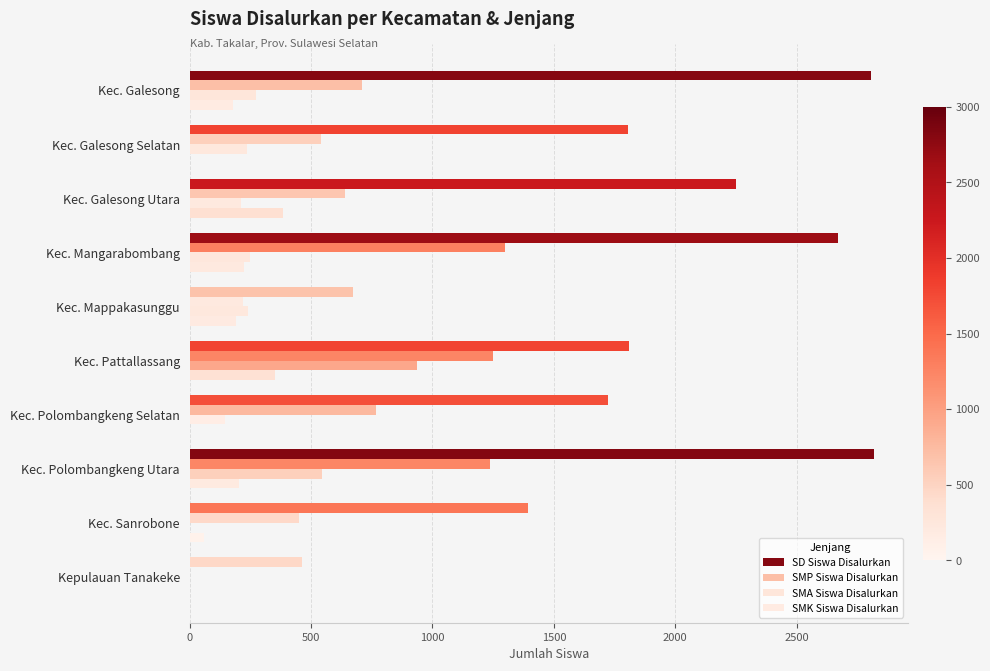

How many distinct data groups are displayed?

4